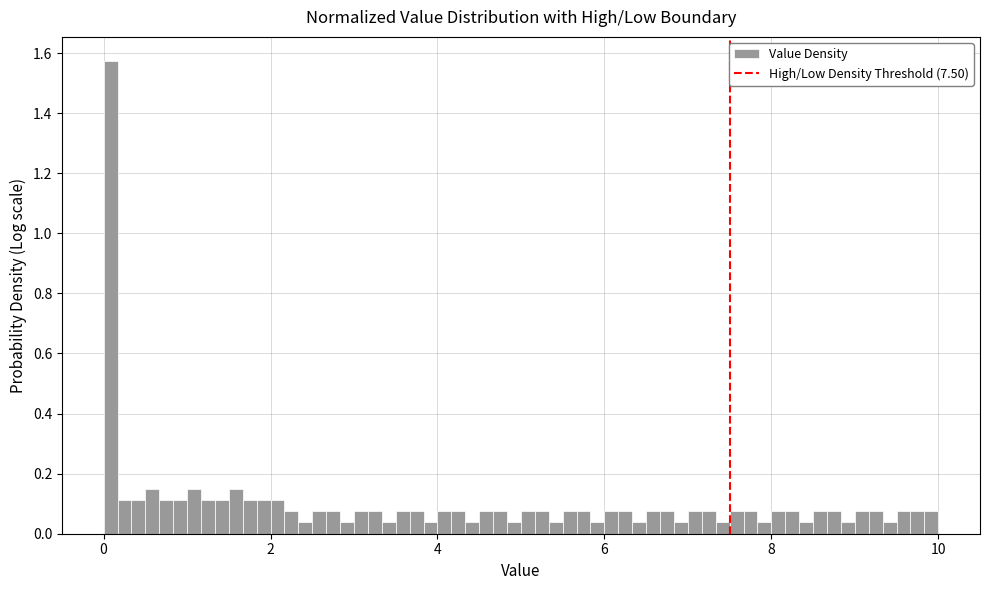

Read against the x-axis, roughly where is the centre of the tallest bar?

0.0